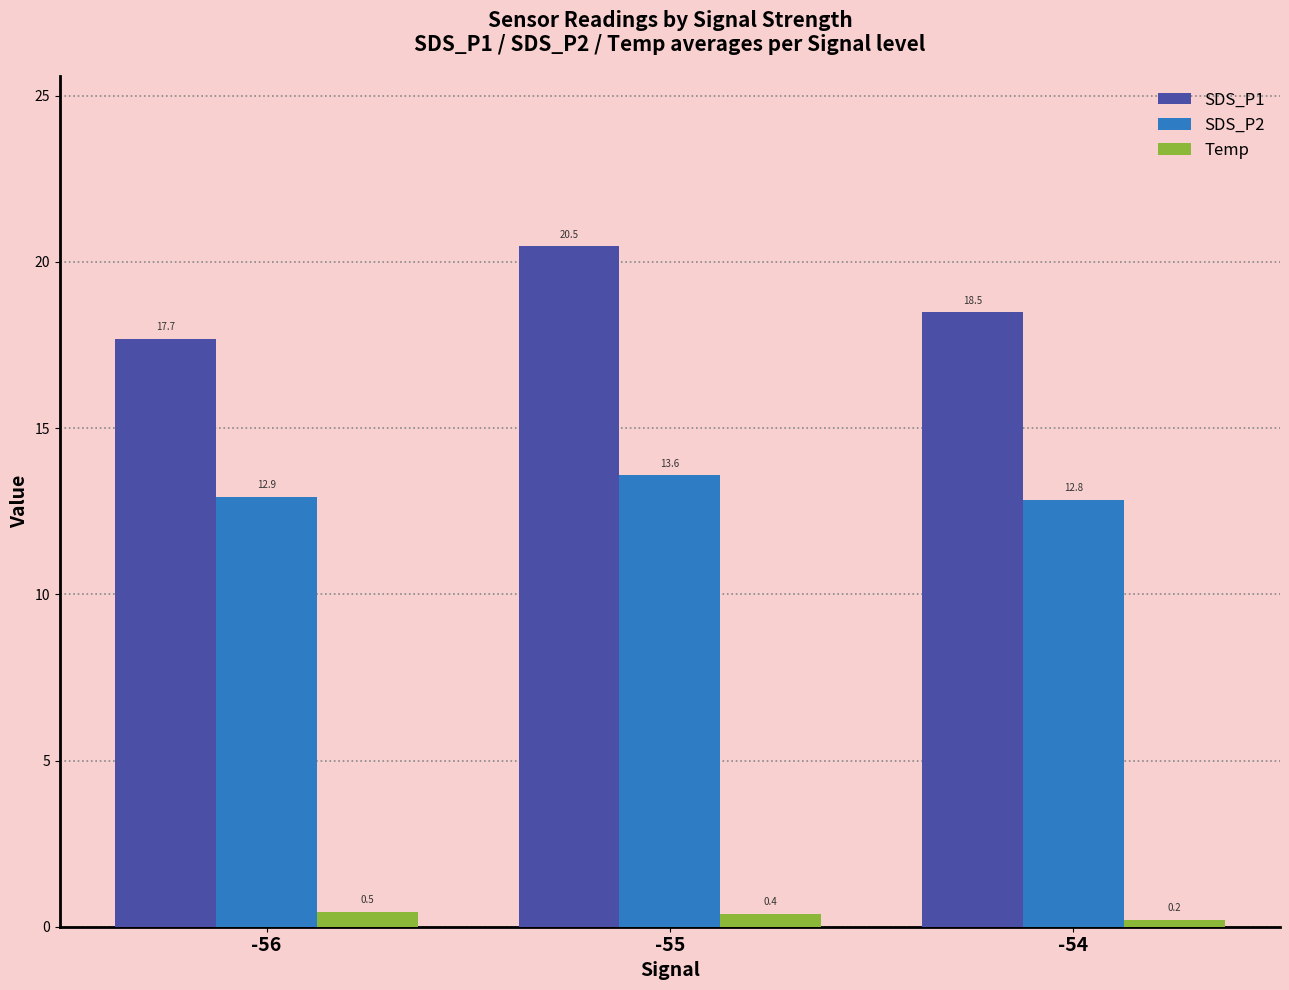

Rank the series at -54 from highest to lowest value.

SDS_P1, SDS_P2, Temp